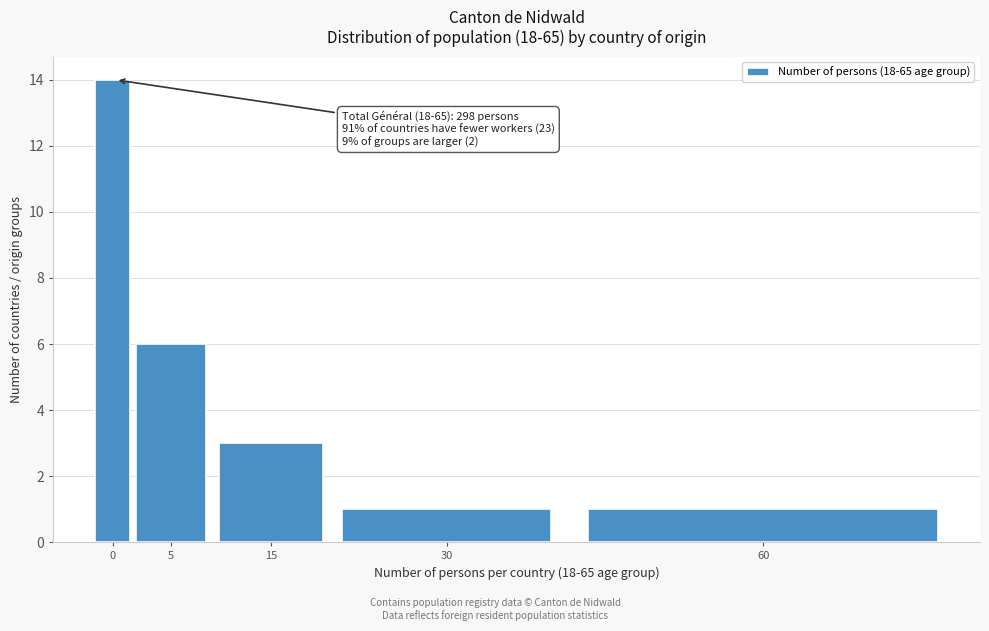

Reading left to right, transcribe all the data shown in this chart.

14	6	3	1	1